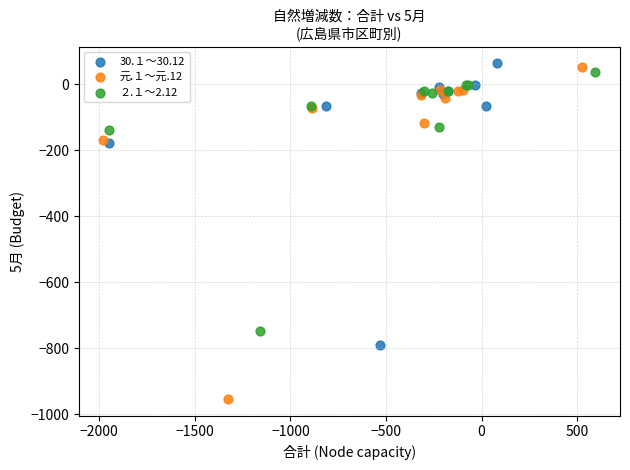

Which series reaches the maximum Y coordinate?

30.１～30.12